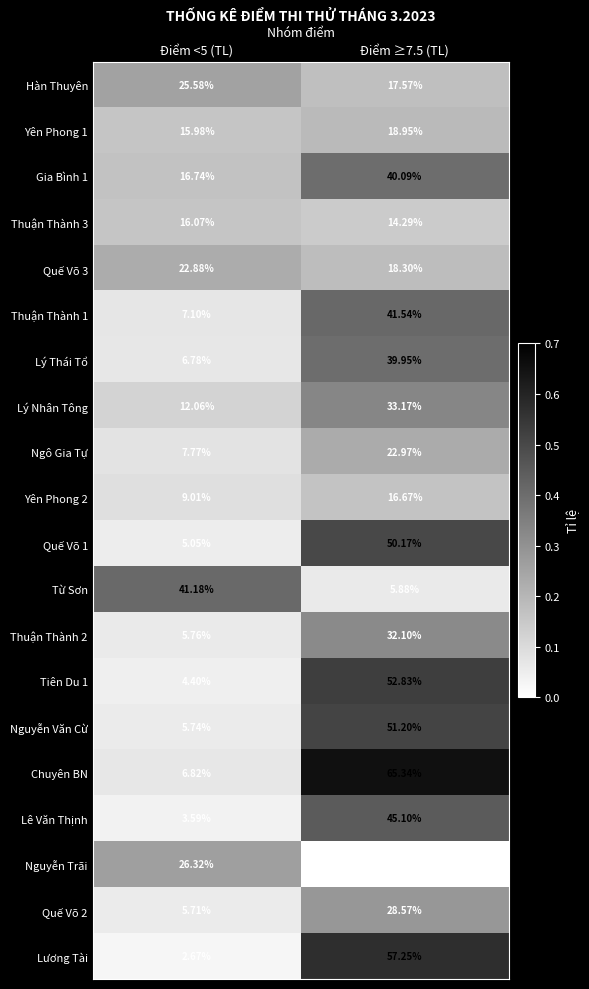

Which series changed the most between Điểm <5 (TL) and Điểm ≥7.5 (TL)?

Chuyên BN